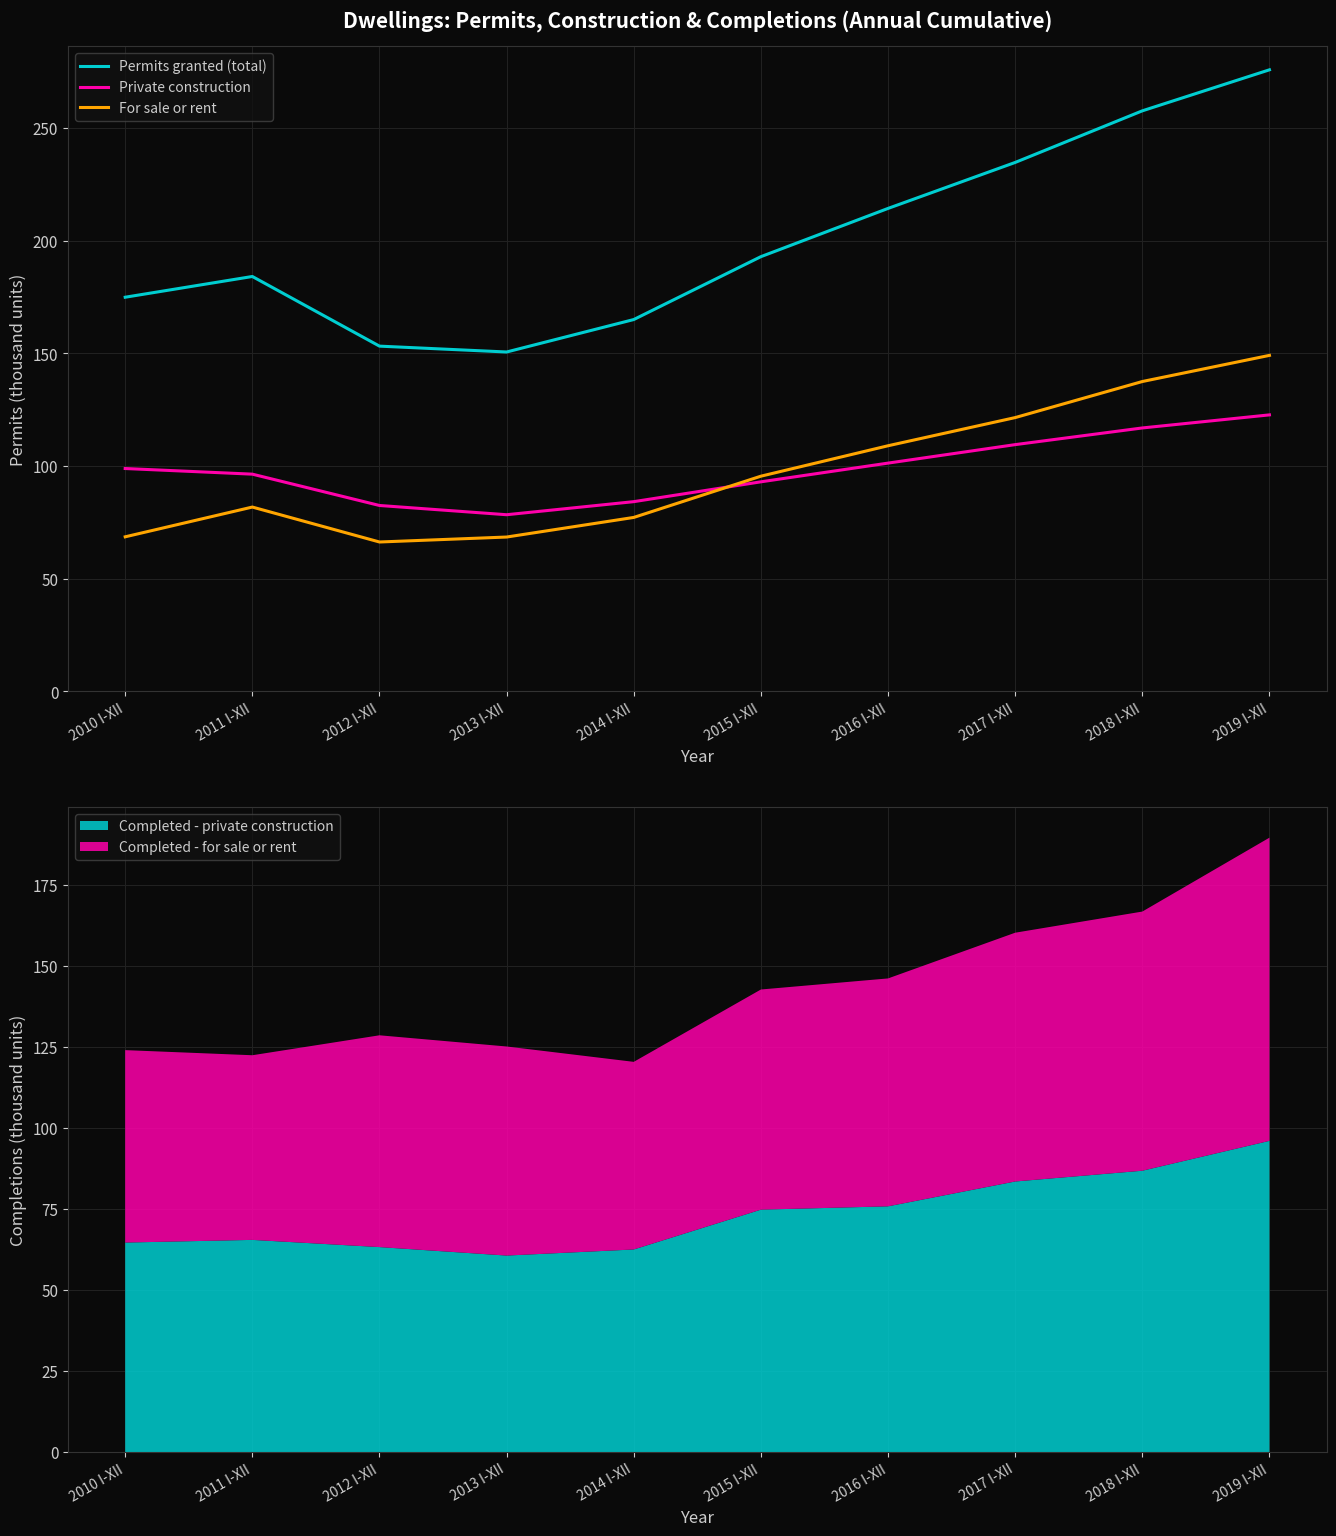

What is the greatest value displayed?

275.8